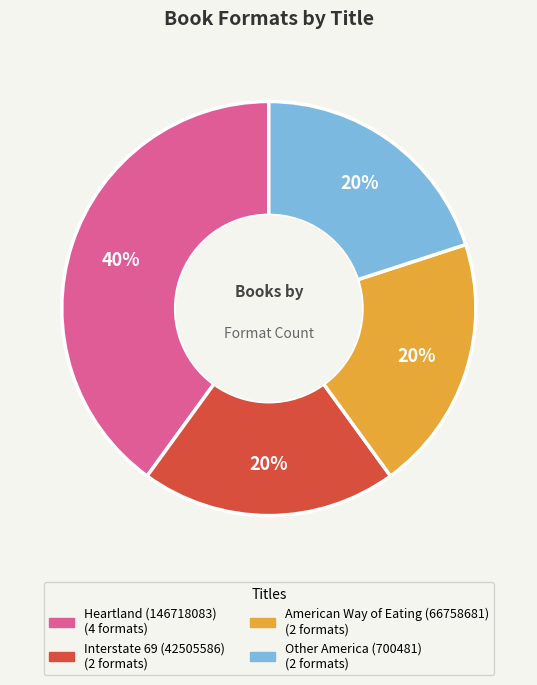

Count the number of slices in the pie.

4